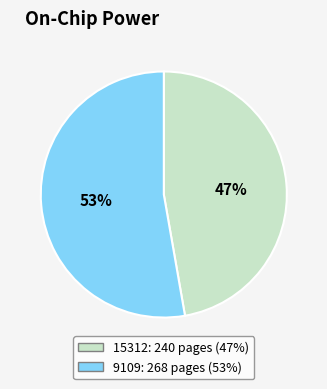

What is the smallest slice in the pie chart?

15312